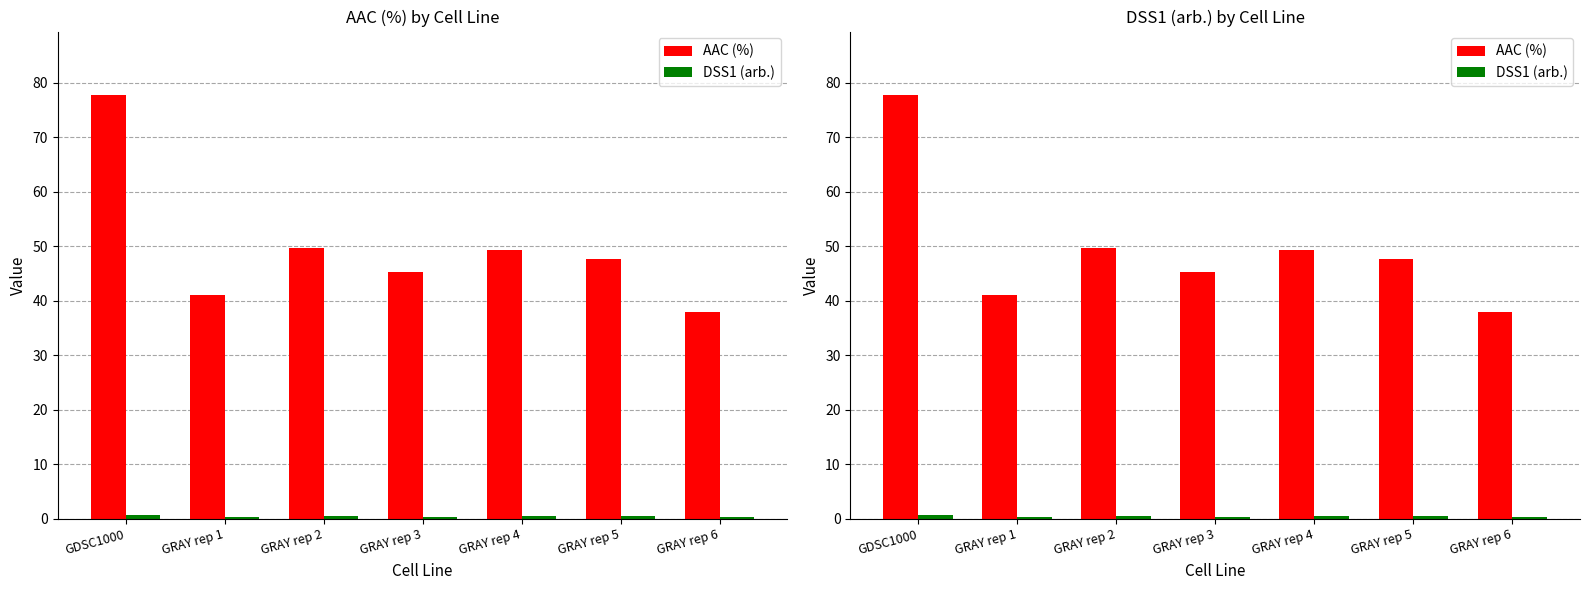

Are the bars horizontal?

No